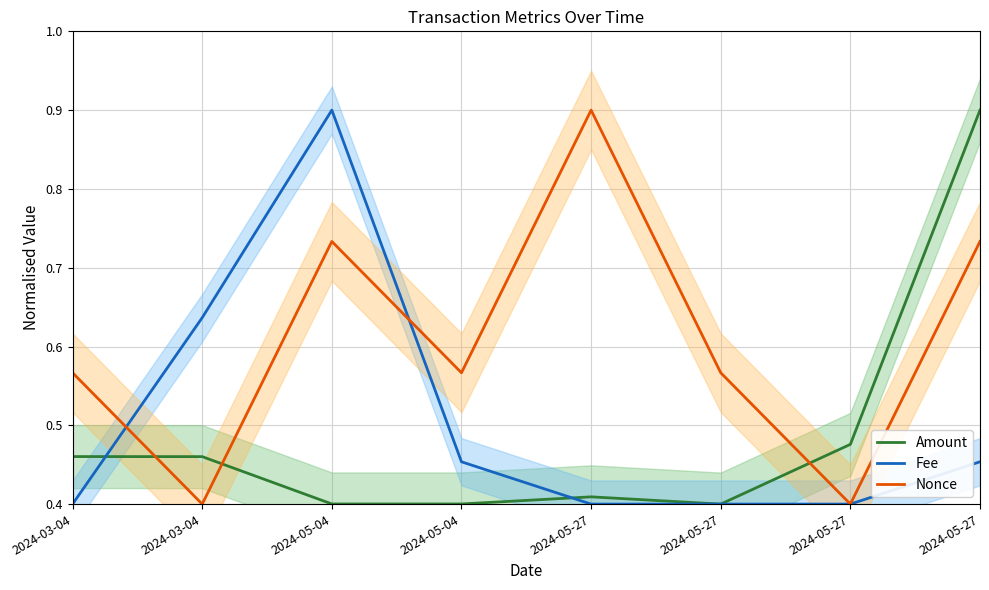

Reading left to right, list all the values displayed in this chart.

Amount: 0.5	0.5	0.4	0.4	0.4	0.4	0.5	0.9
Fee: 0.4	0.6	0.9	0.5	0.4	0.4	0.4	0.5
Nonce: 0.6	0.4	0.7	0.6	0.9	0.6	0.4	0.7